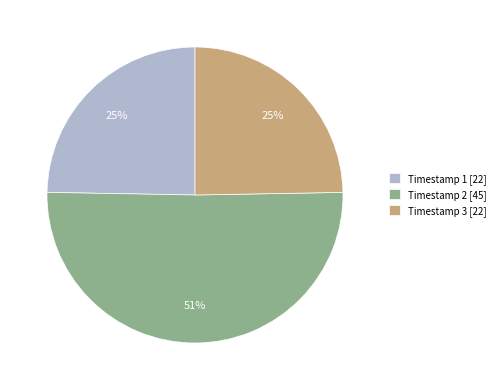

The Timestamp 1 [22] slice represents 25% of the pie. True or false?

True